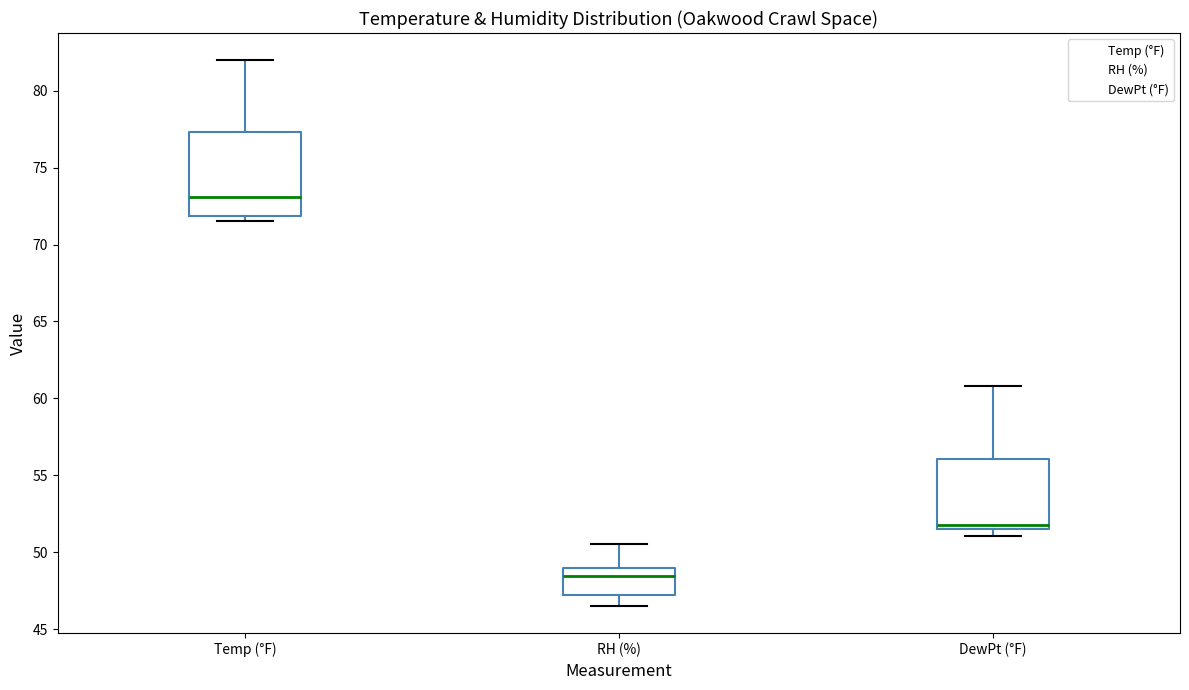

Which box's median line is the highest?

Temp (°F)